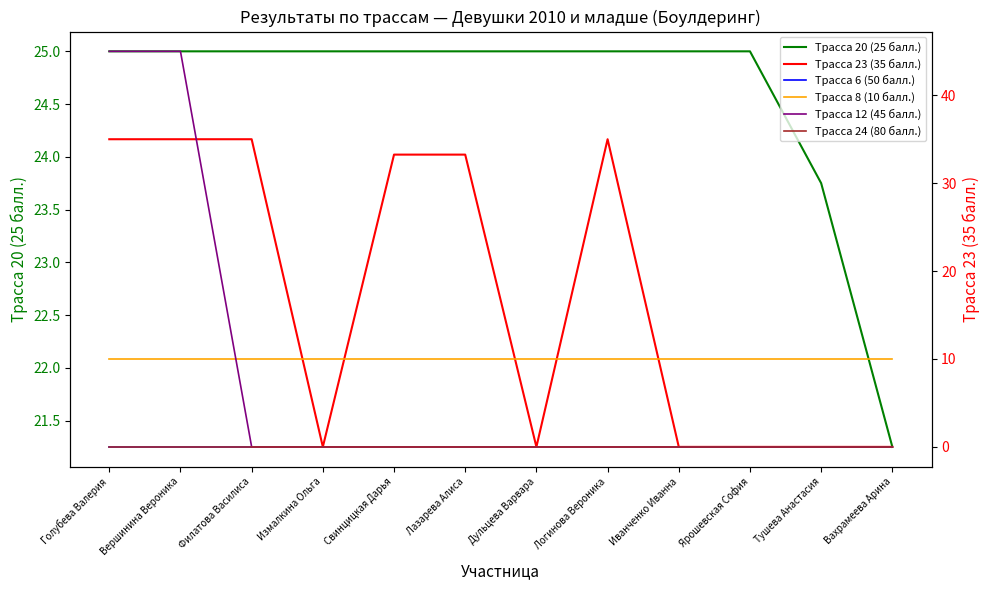

What is the greatest value displayed?

45.0